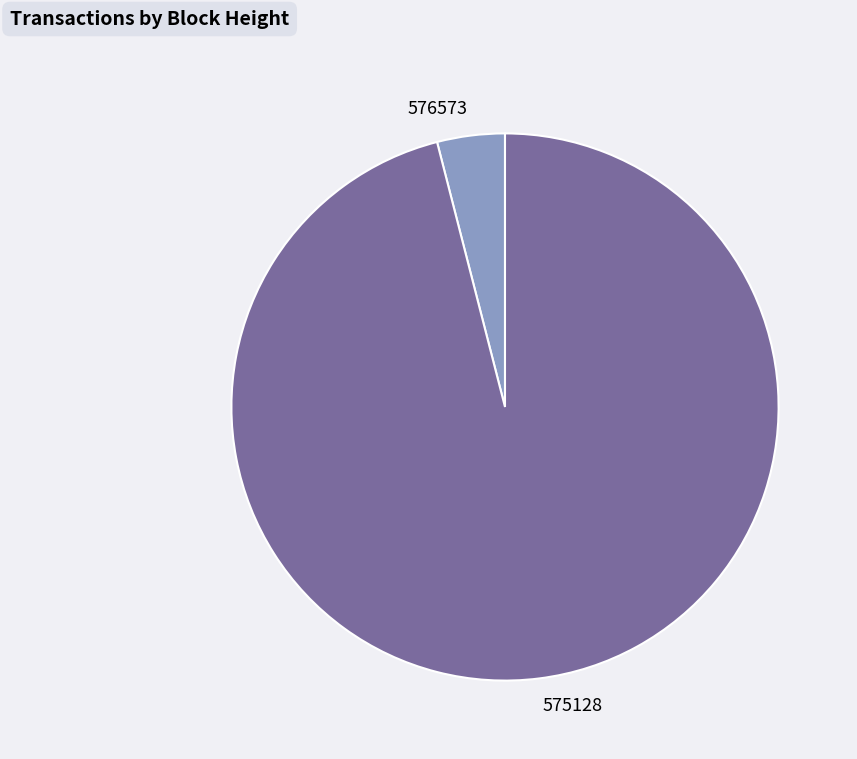

Do 575128 and 576573 together represent more than half of the pie?

Yes